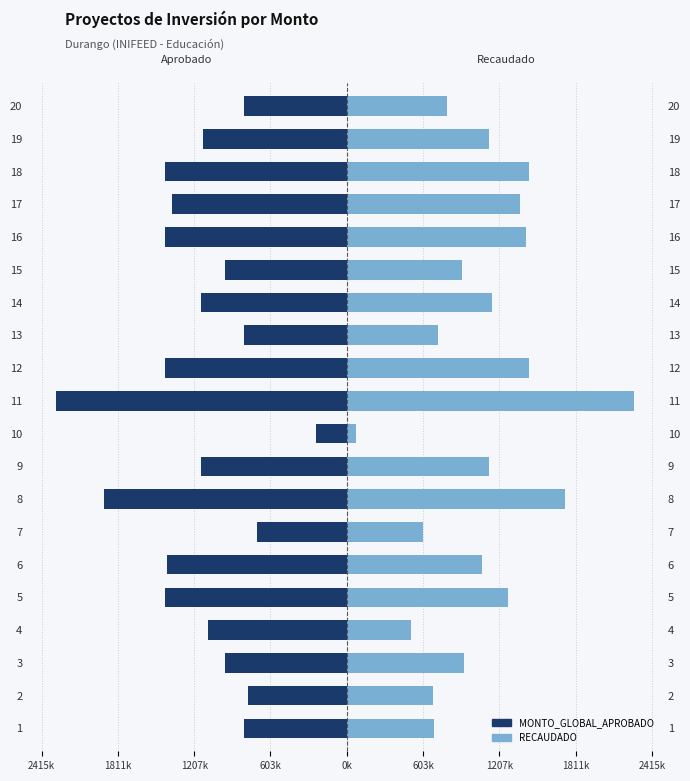

What is the sum of the MONTO_GLOBAL_APROBADO values at 3 and 6?

-2385575.0